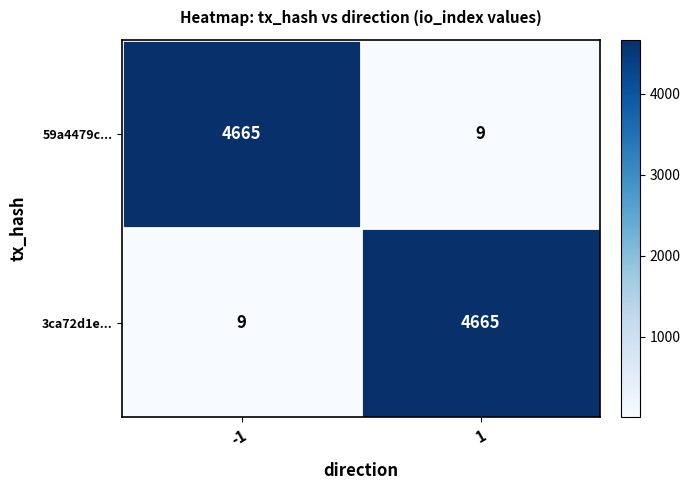

What is the difference between the 3ca72d1e... values at 1 and -1?

4656